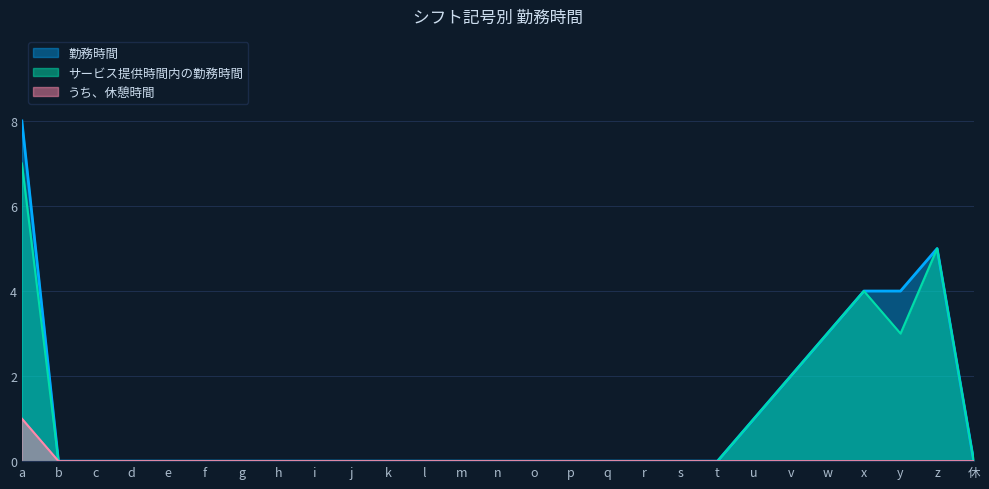

True or false: うち、休憩時間 has more than 0 points higher than both neighbors.

False